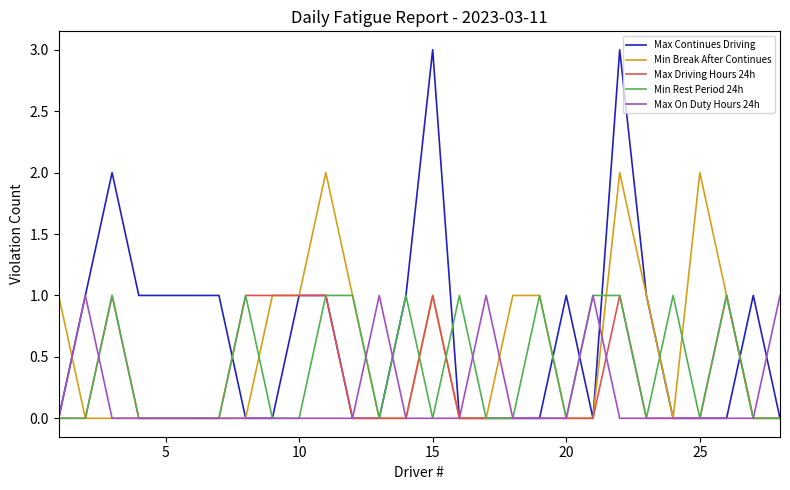

What is the greatest value displayed?

3